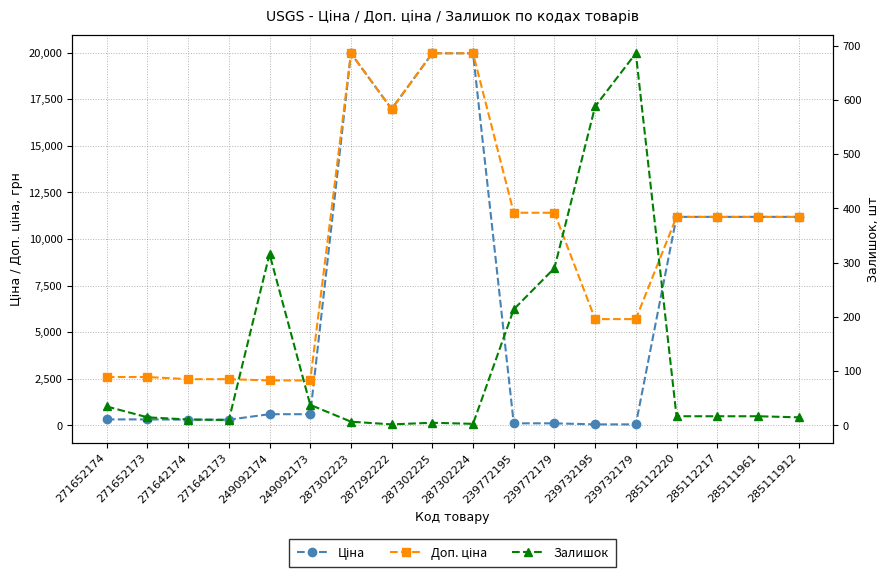

Between 271652173 and 271652174, which is larger?

271652173